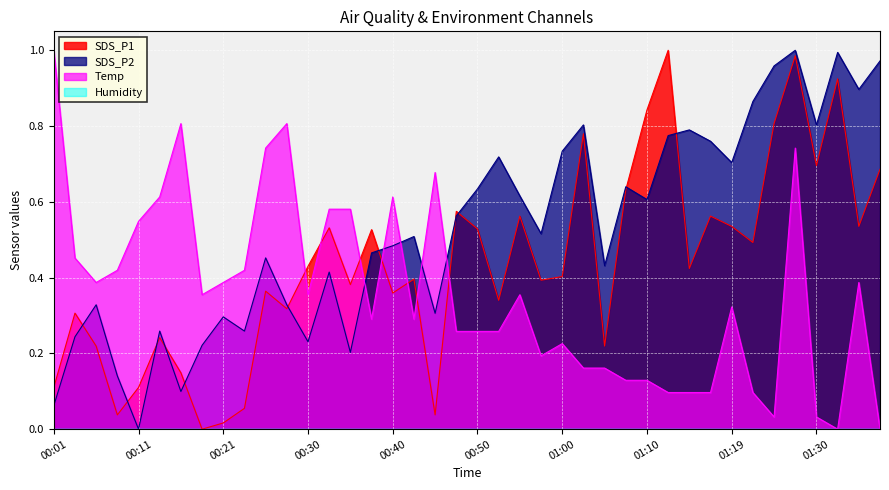

The Temp series shows 0.2 at 00:06. True or false?

False